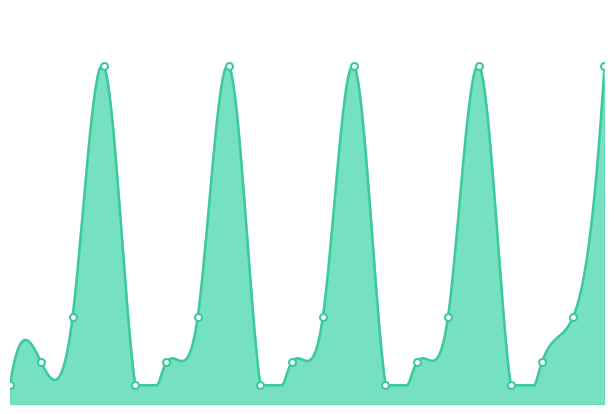

Between 2019-10-03 06:45:19 and 2019-03-26 14:41:48, which is larger?

2019-10-03 06:45:19